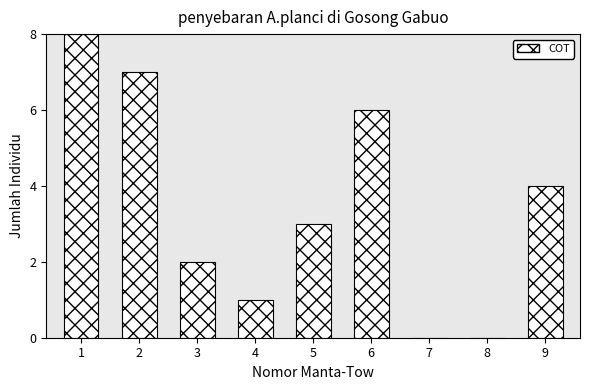

Reading right to left, list all the values displayed in this chart.

9=4	8=0	7=0	6=6	5=3	4=1	3=2	2=7	1=8